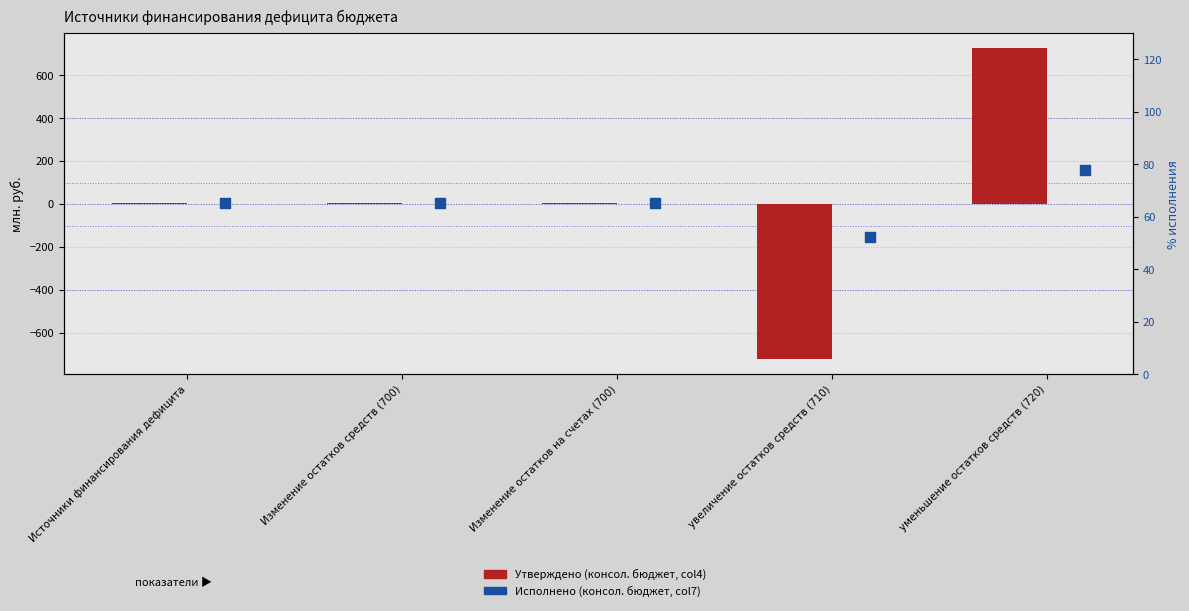

Which series contains the highest Y value?

Утверждено (консол. бюджет, col4)